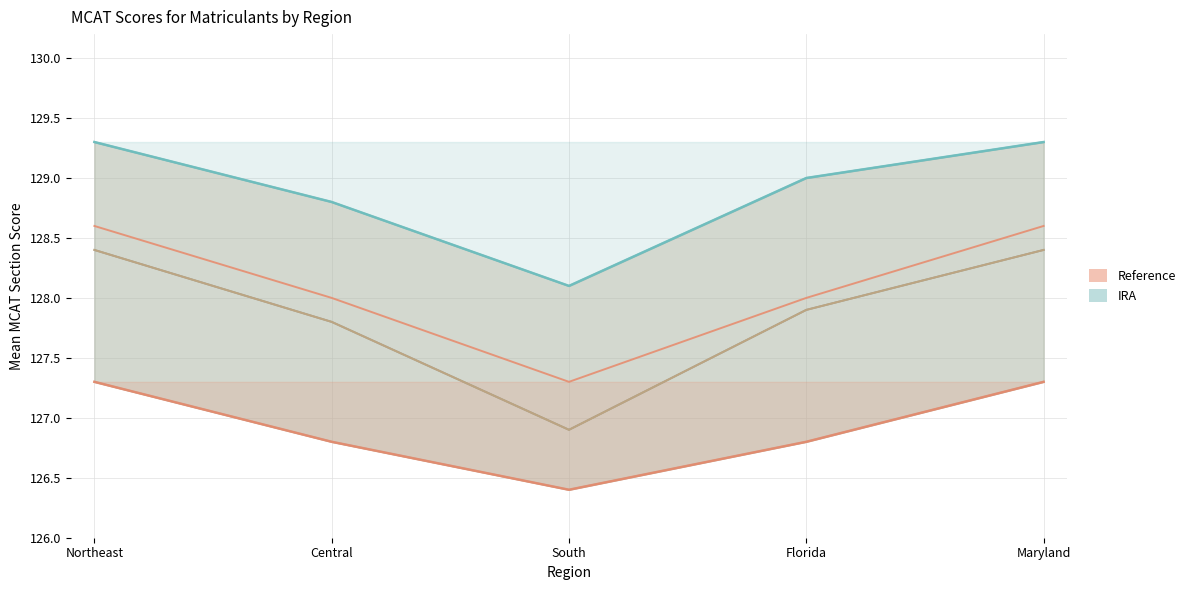

True or false: MCAT PSBB and MCAT CARS cross at least once.

False